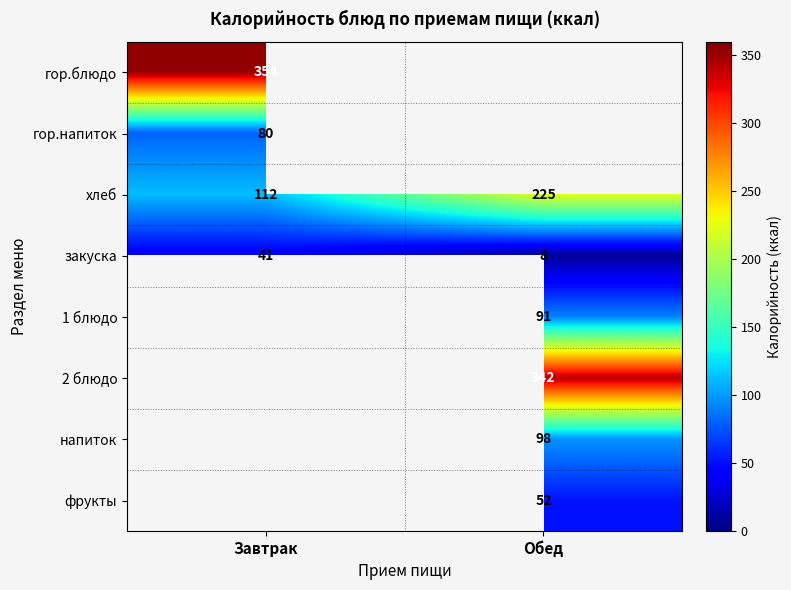

Count the хлеб values in the range 112 to 225.

2